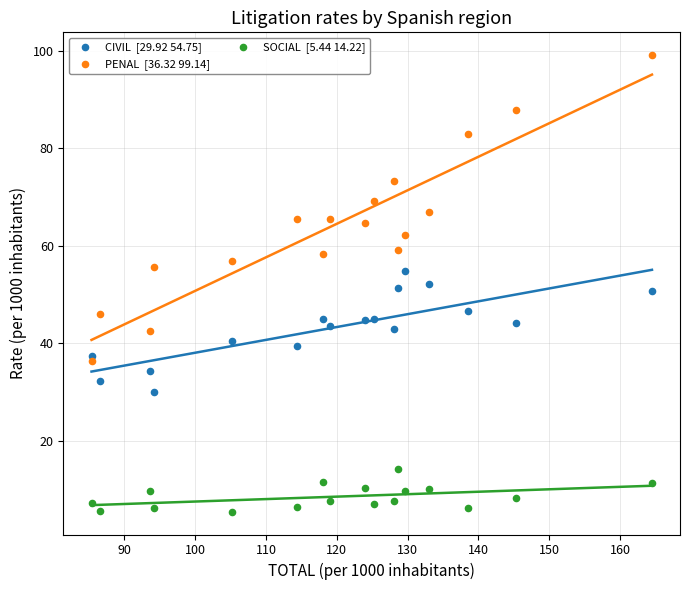

Across all data points, what is the range of Y values (max minus min)?

93.7